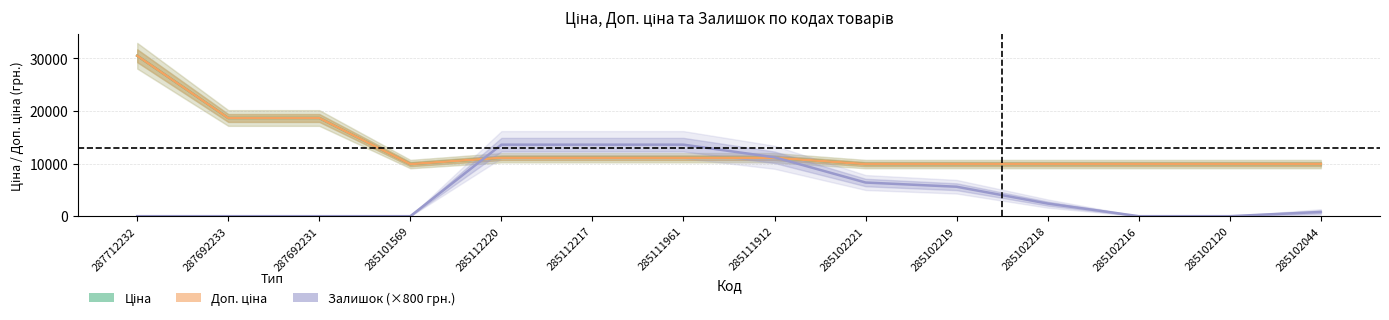

Reading right to left, what are all the values shown in this chart?

Ціна: 285102044=9908.5	285102120=9908.5	285102216=9908.5	285102218=9908.5	285102219=9908.5	285102221=9908.5	285111912=11113.6	285111961=11113.6	285112217=11113.6	285112220=11113.6	285101569=9908.5	287692231=18671.5	287692233=18671.5	287712232=30512.3
Доп. ціна: 285102044=9908.5	285102120=9908.5	285102216=9908.5	285102218=9908.5	285102219=9908.5	285102221=9908.5	285111912=11113.6	285111961=11113.6	285112217=11113.6	285112220=11113.6	285101569=9908.5	287692231=18671.5	287692233=18671.5	287712232=30512.3
Залишок (×800 грн.): 285102044=800.0	285102120=0.0	285102216=0.0	285102218=2400.0	285102219=5600.0	285102221=6400.0	285111912=11200.0	285111961=13600.0	285112217=13600.0	285112220=13600.0	285101569=0.0	287692231=0.0	287692233=0.0	287712232=0.0